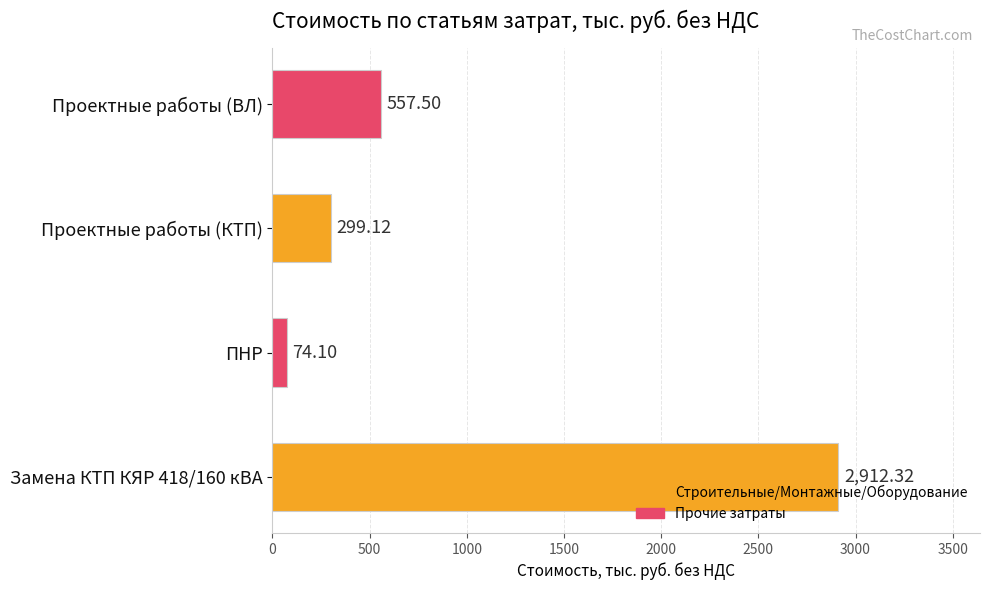

What is the greatest value displayed?

2912.3